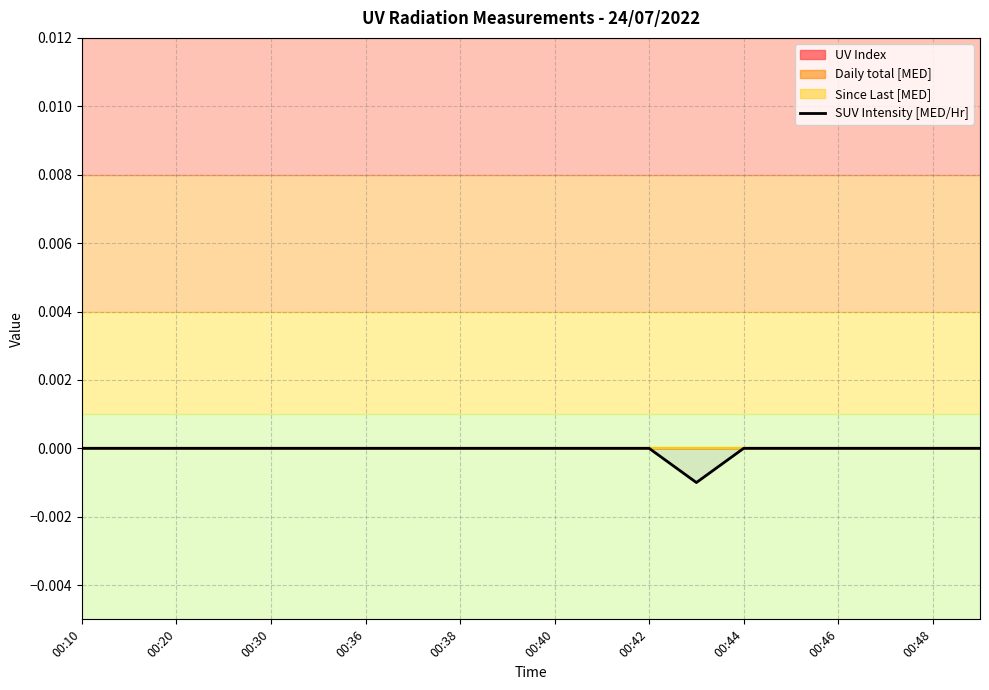

The value of SUV Intensity [MED/Hr] at 00:10 is 0.0. True or false?

True